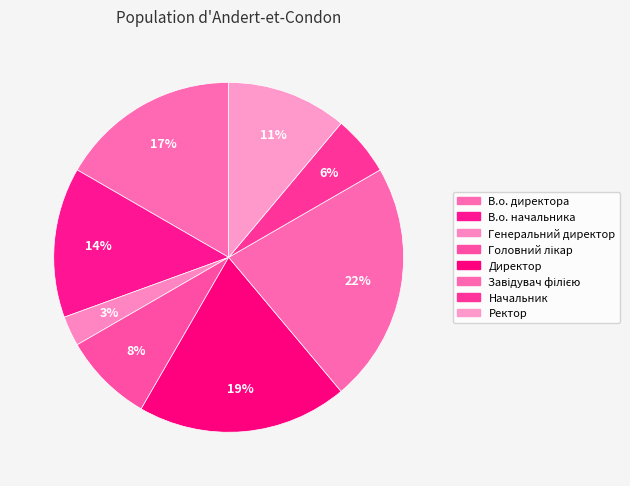

To the nearest percent, what is the average slice percentage?

12%